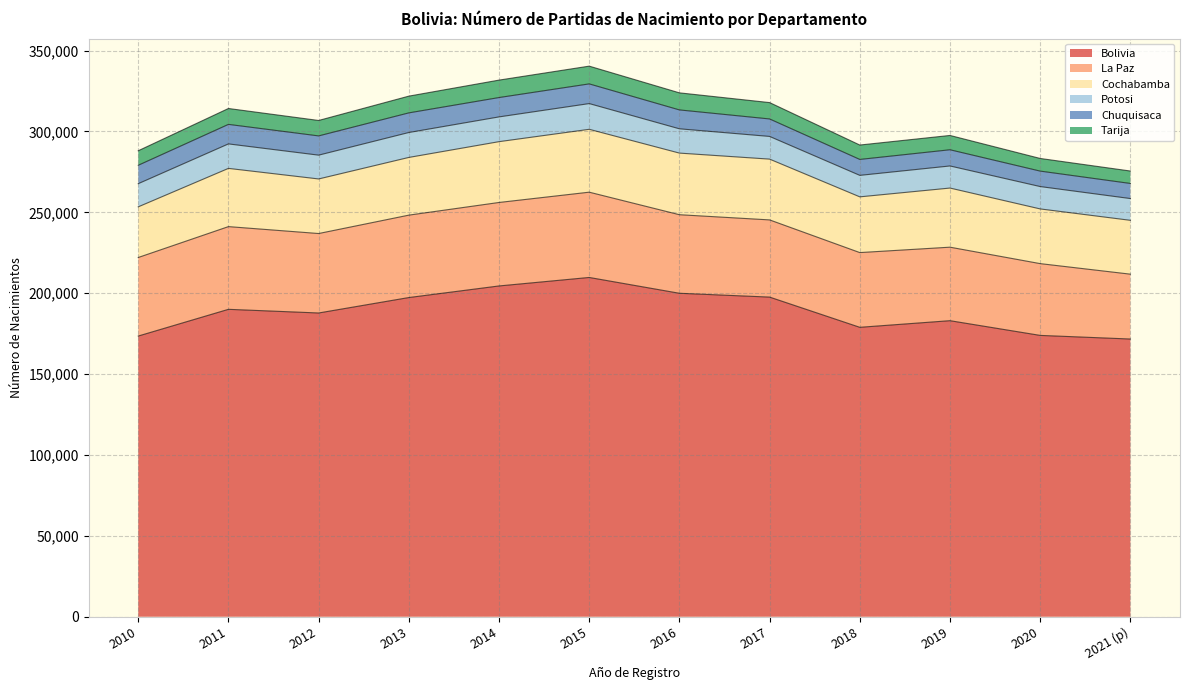

Which series has the widest spread of values?

Bolivia